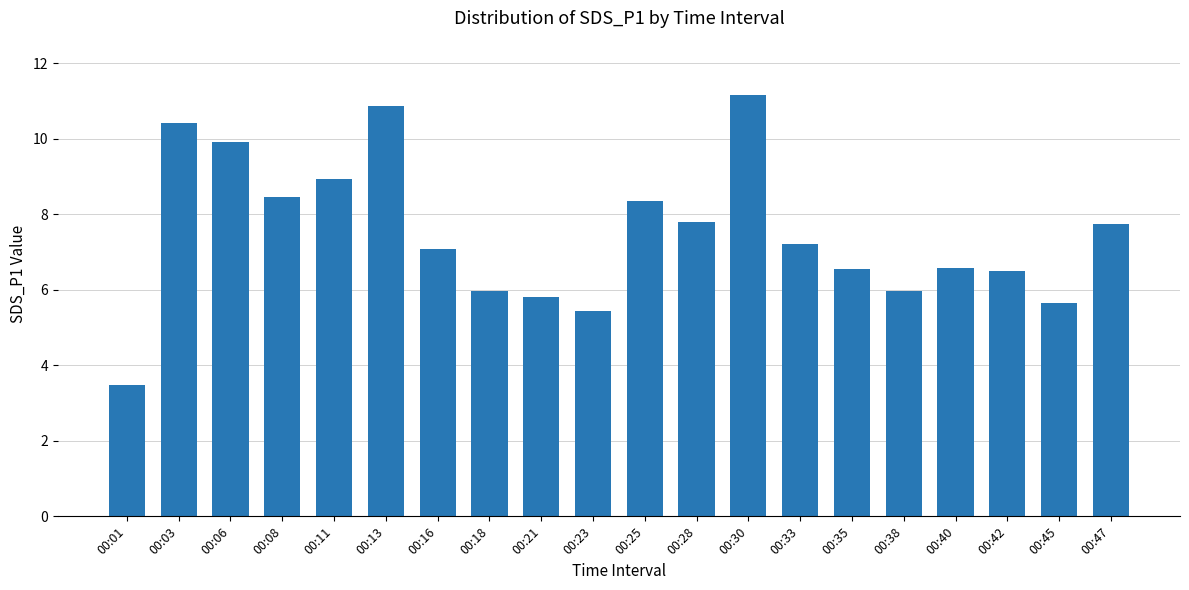

What is the maximum value shown in the chart?

11.2